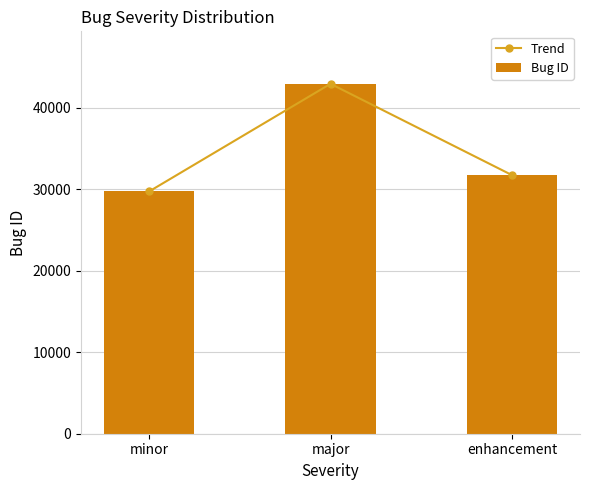

Which series has the largest total across all categories?

Trend